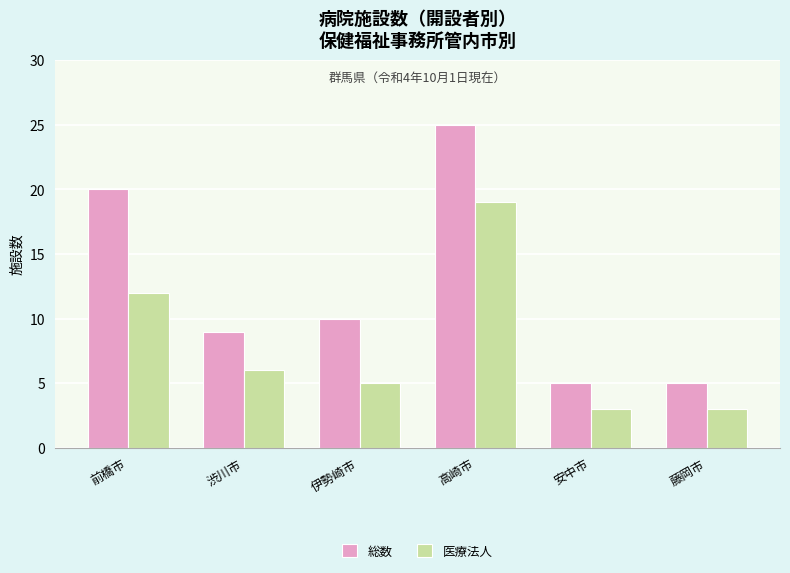

What is the value of the 医療法人 bar at the 2nd from the left?

6